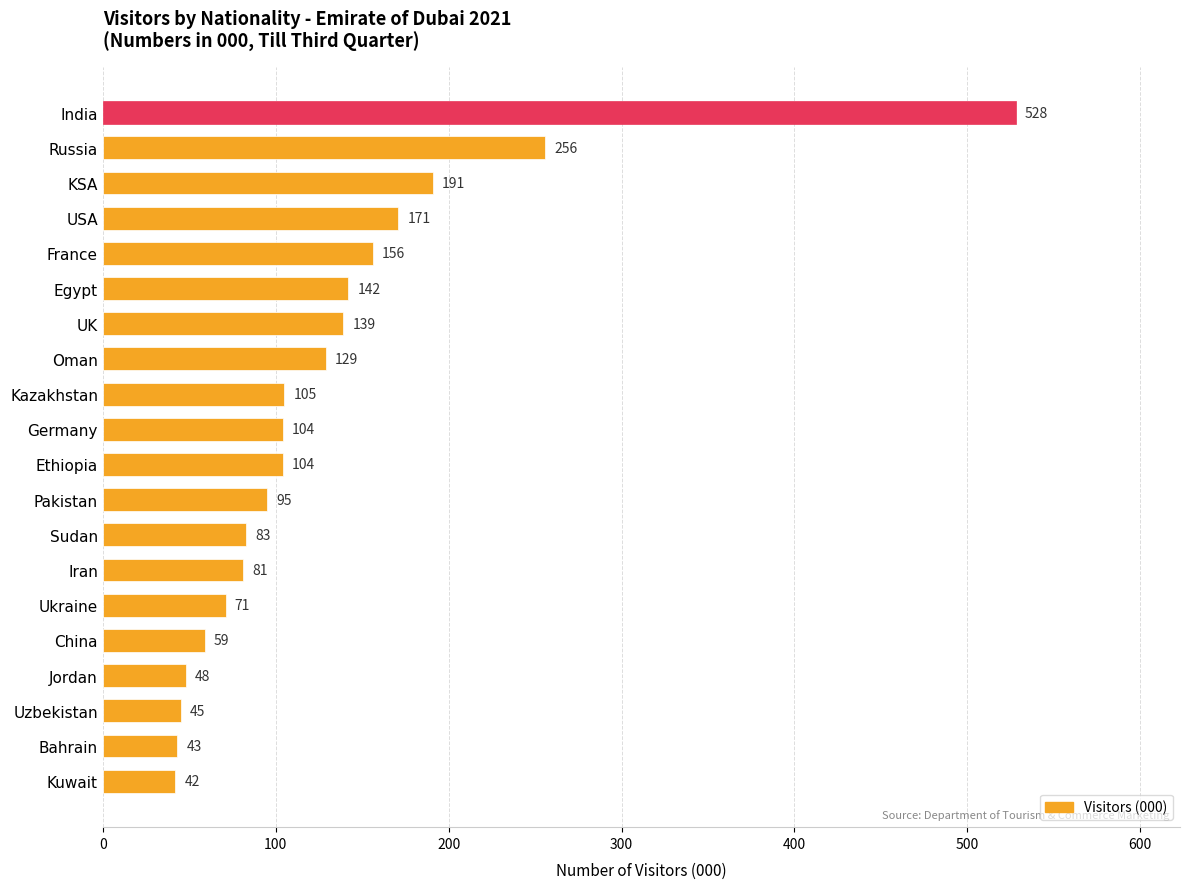

Are the bars grouped side by side (vs. stacked)?

No